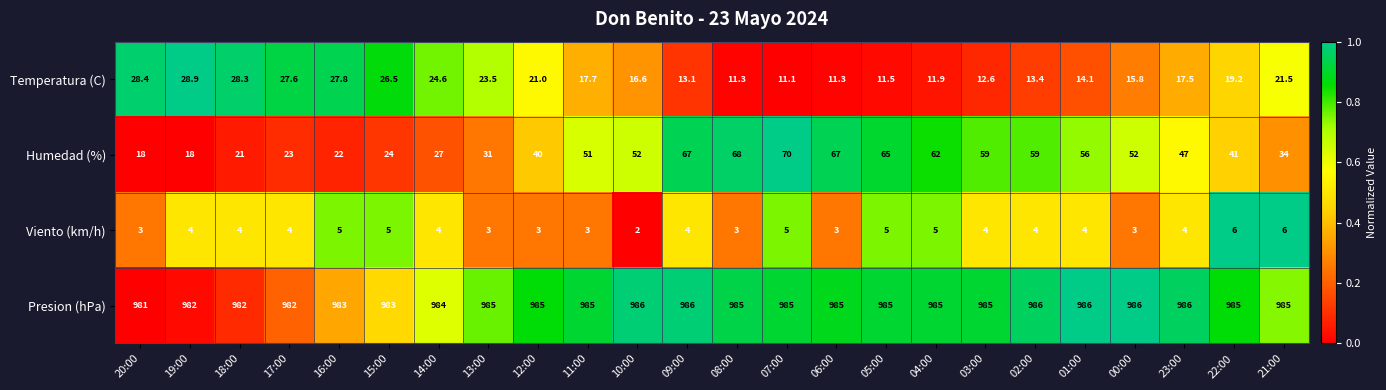

Count the number of categories in the chart.

24